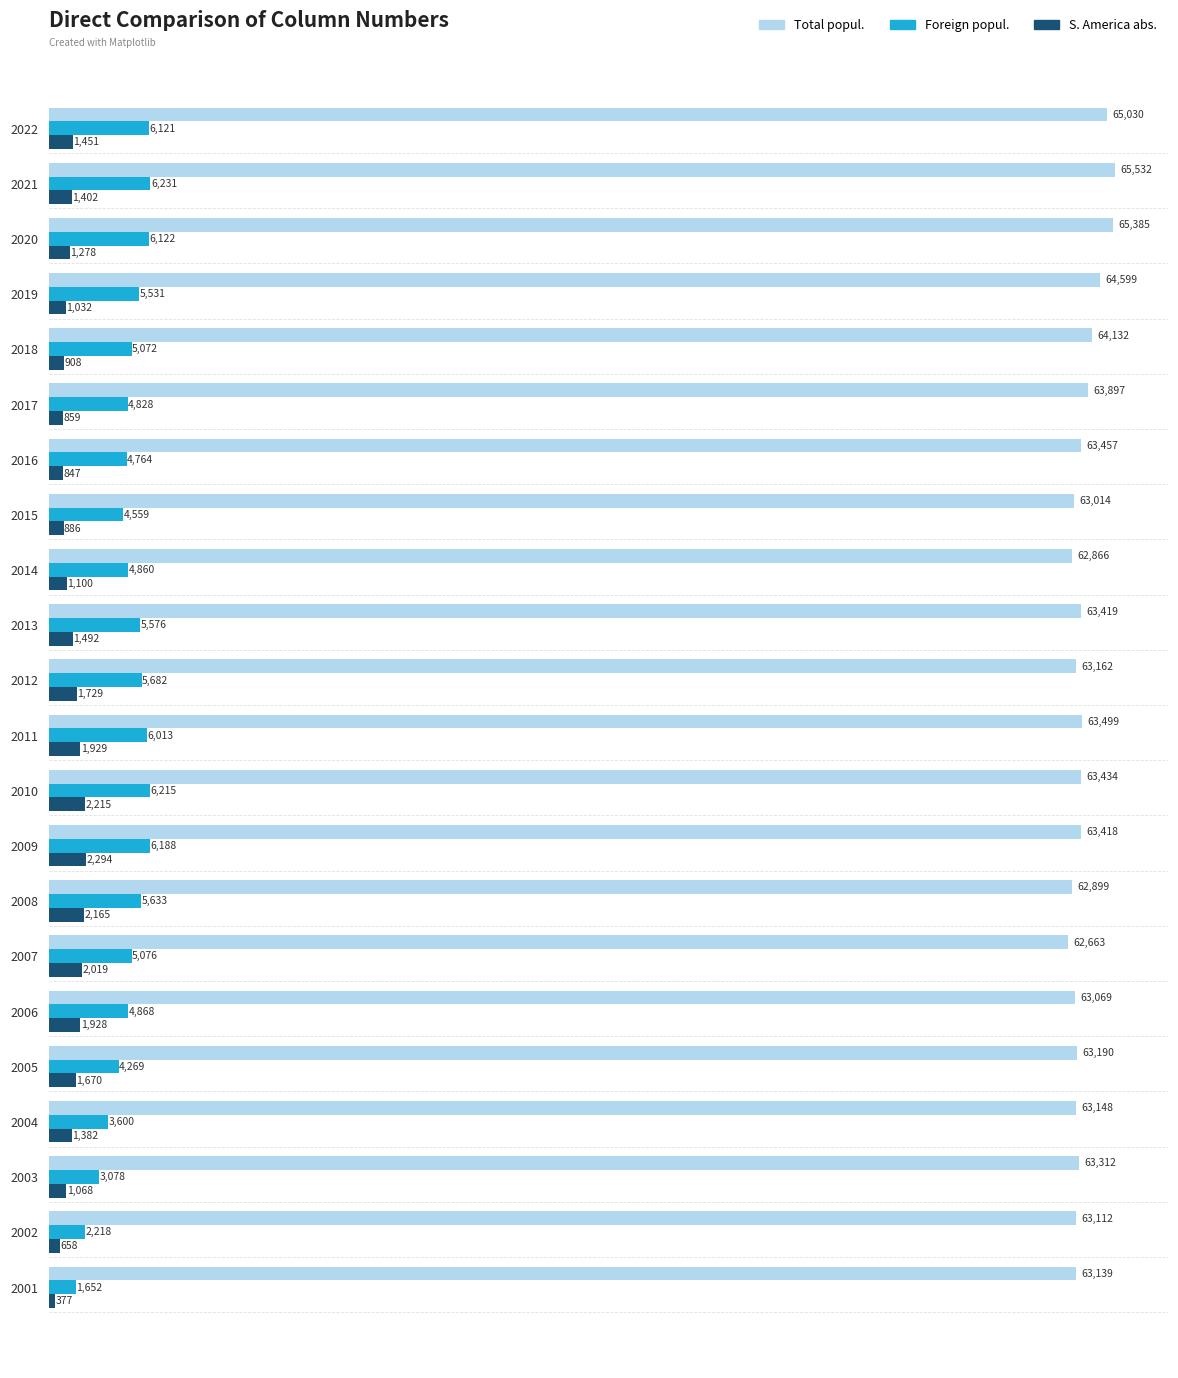

What is the difference between the highest and lowest values at 2021?

64130